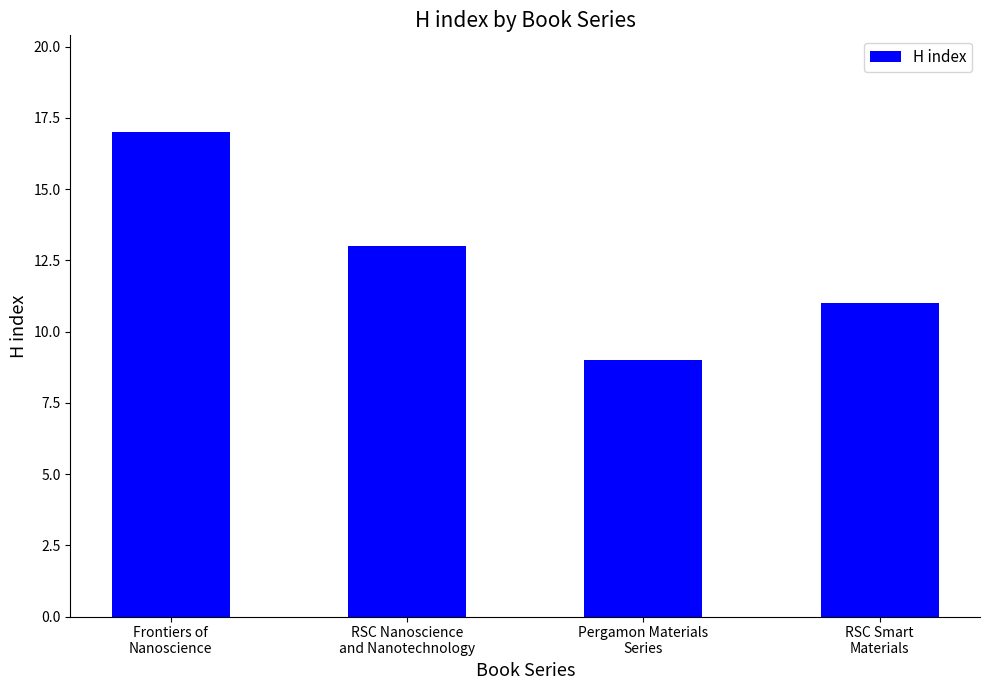

What is the change in value from Frontiers of
Nanoscience to Pergamon Materials
Series?

-8